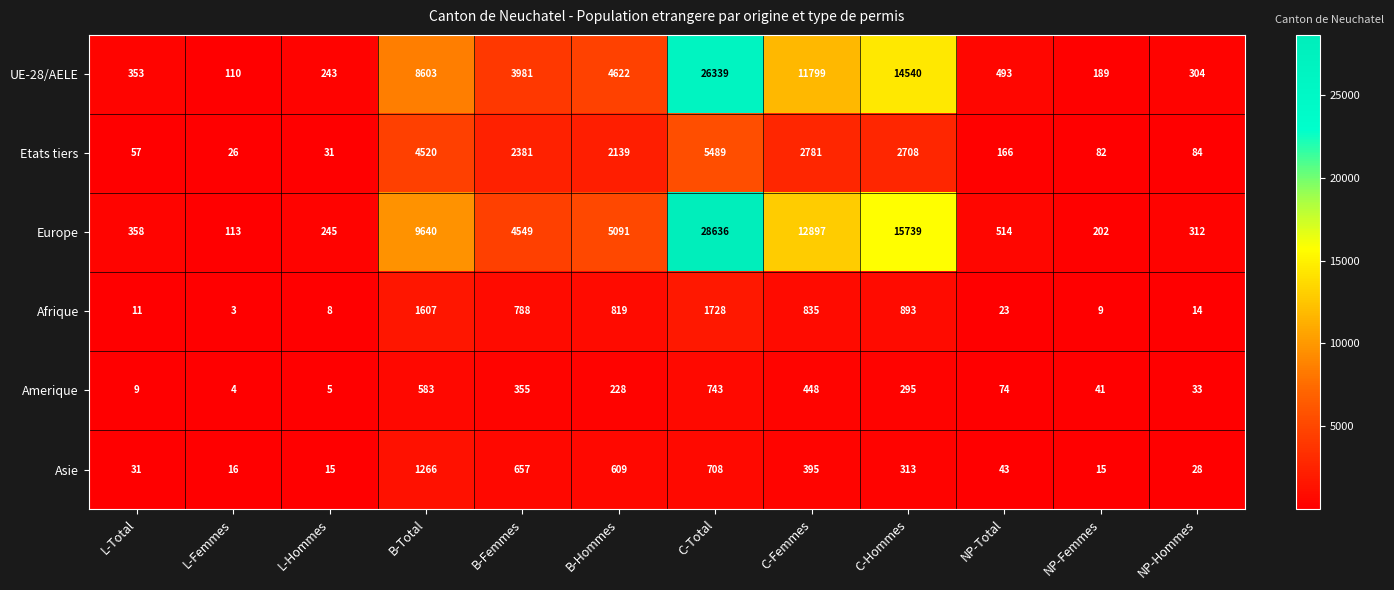

List the series in order of their peak value, highest first.

Europe, UE-28/AELE, Etats tiers, Afrique, Asie, Amerique